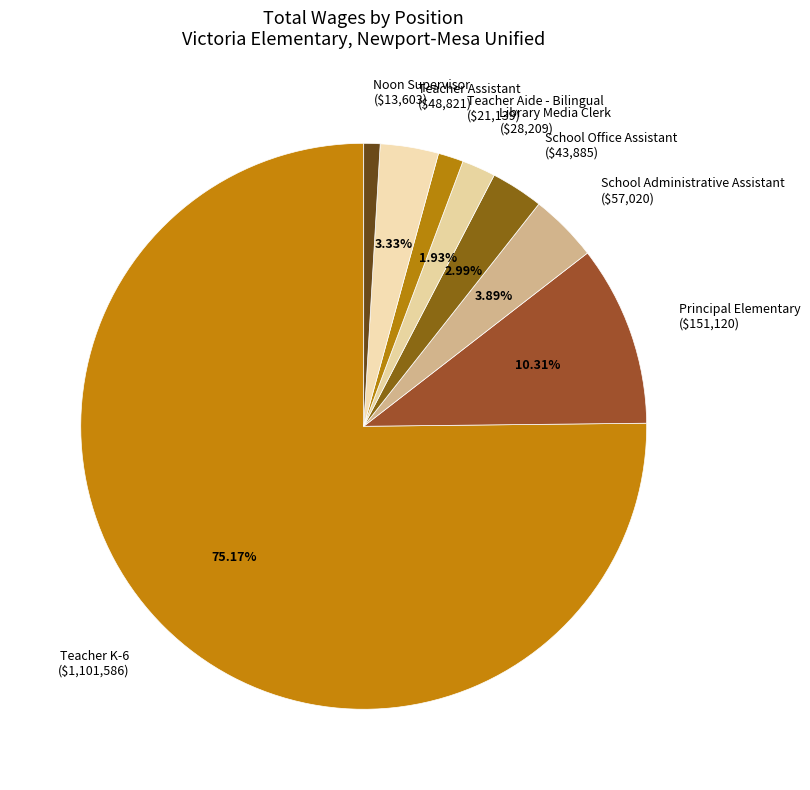

Which has a higher value, Principal Elementary or Noon Supervisor?

Principal Elementary